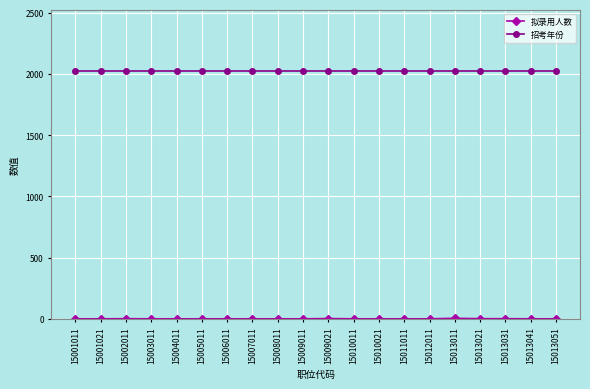

What is the sum of all 招考年份 values?

40460